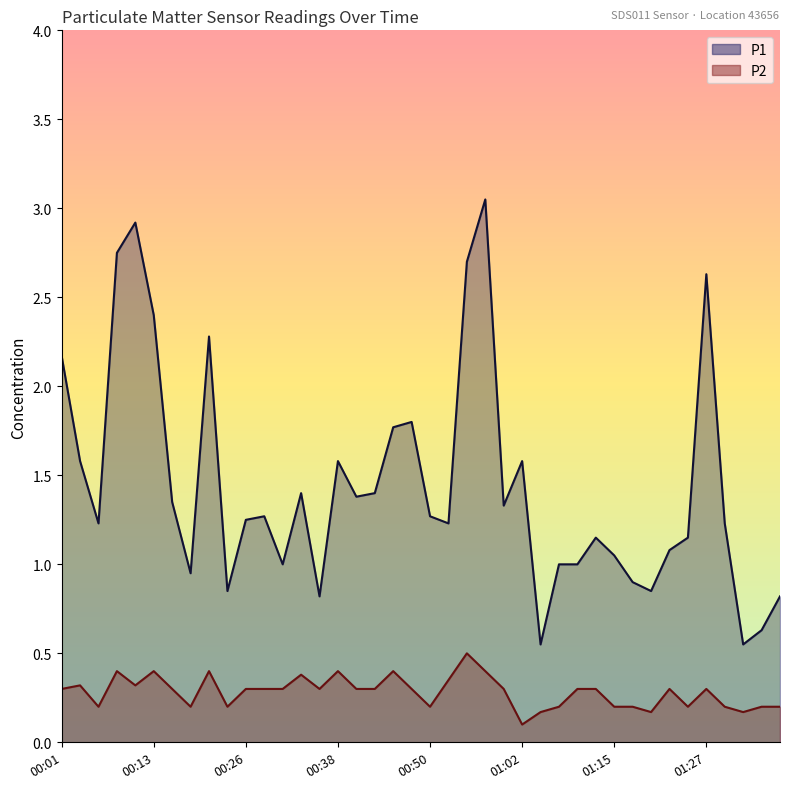

Which label corresponds to the largest value in the chart?

00:58